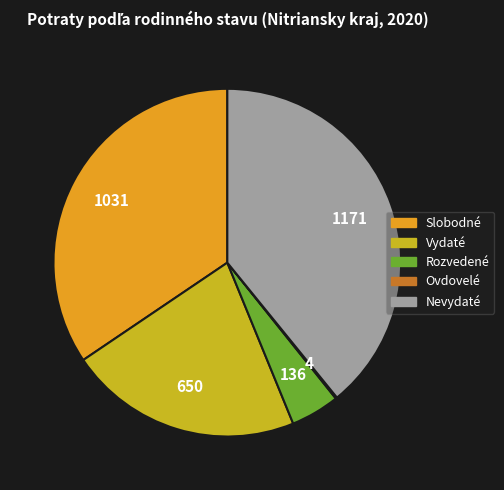

Is Nevydaté the majority of the pie?

No